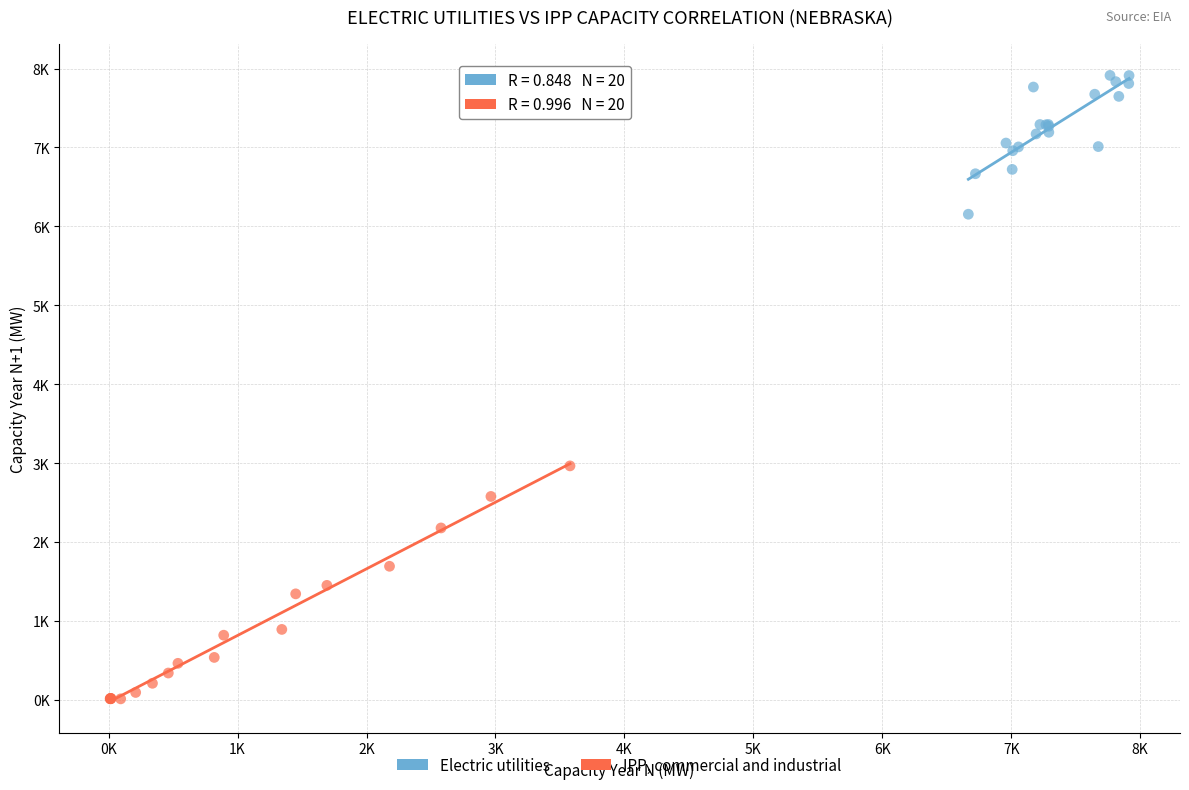

What are all the series names shown in the legend?

Electric utilities, IPP, commercial and industrial